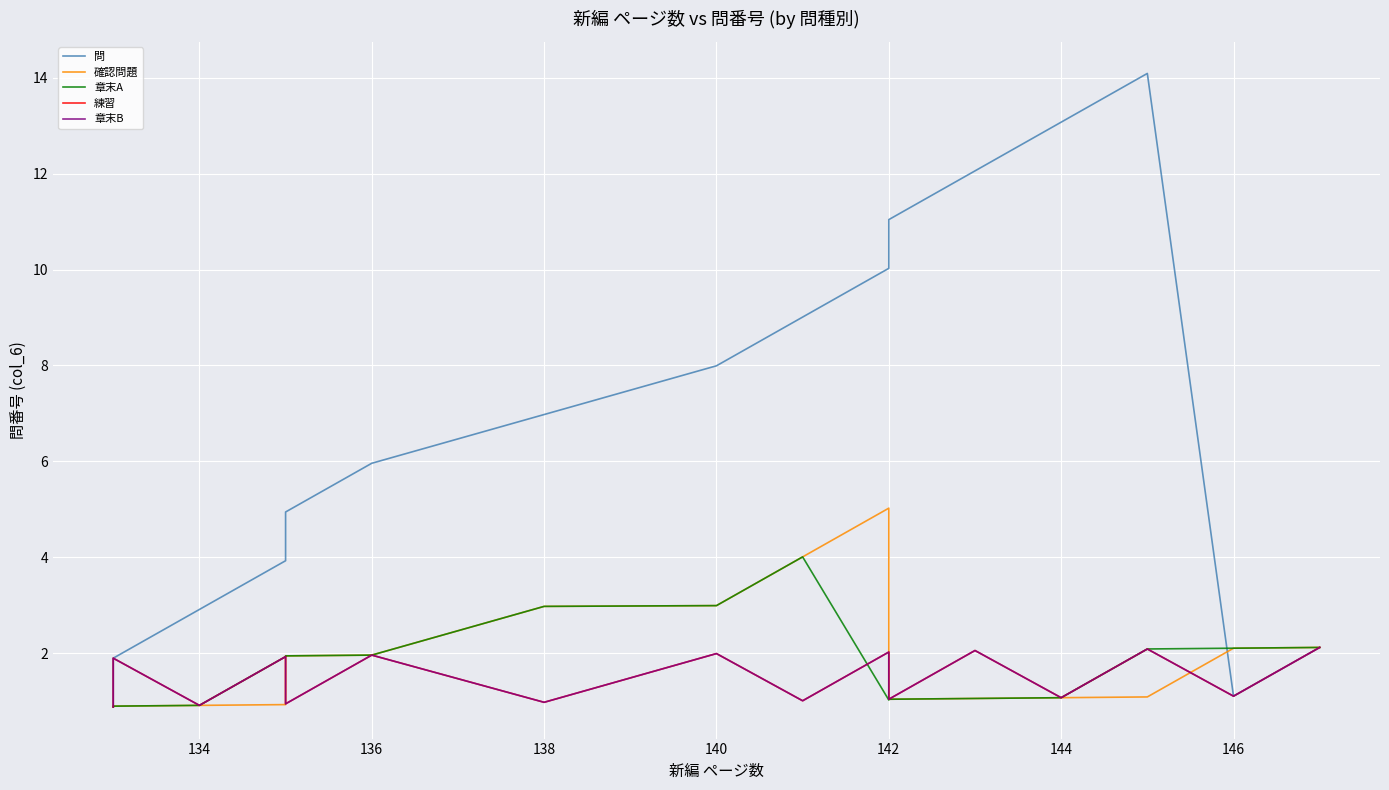

Between 14 and 136, which is larger?

136